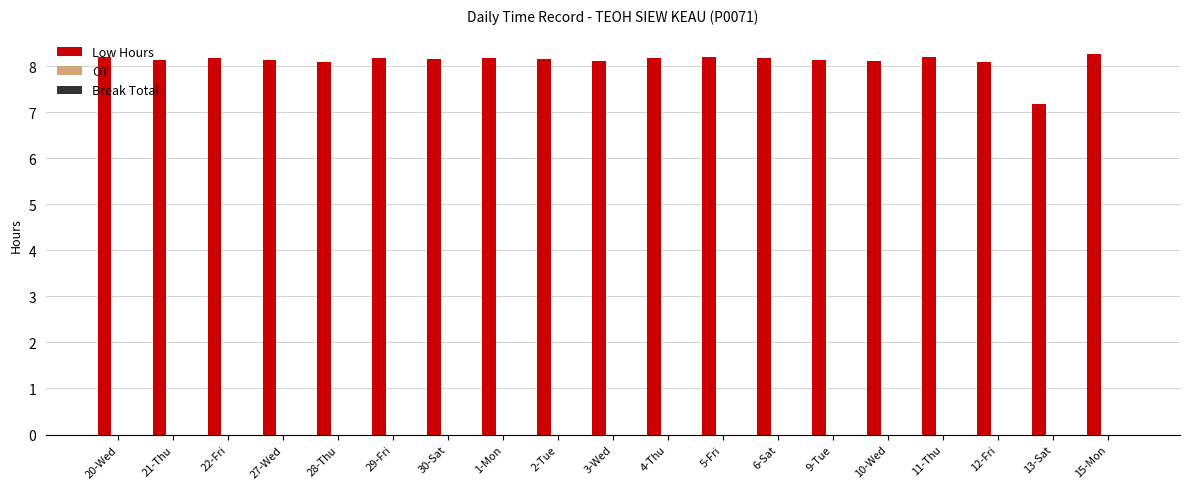

The value at 13-Sat is 4.8. True or false?

False